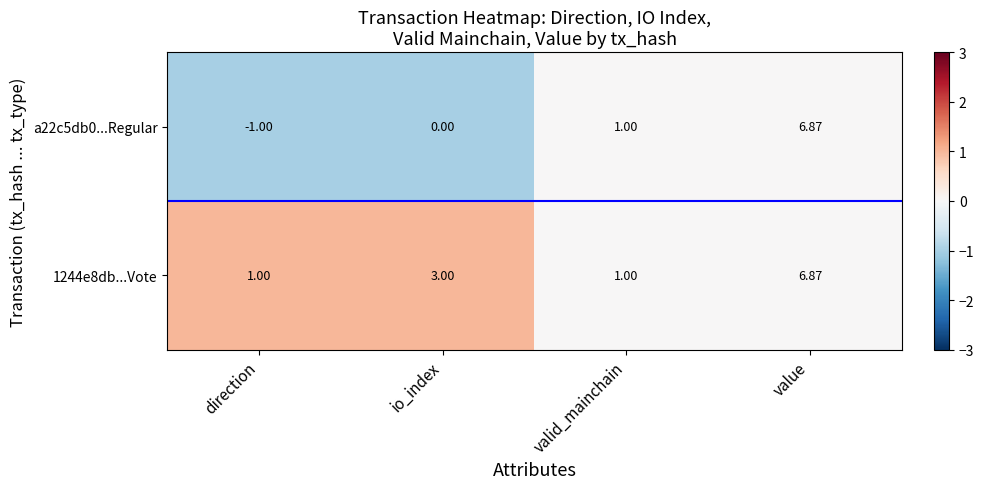

At which label does 1244e8db...Vote reach its peak?

value